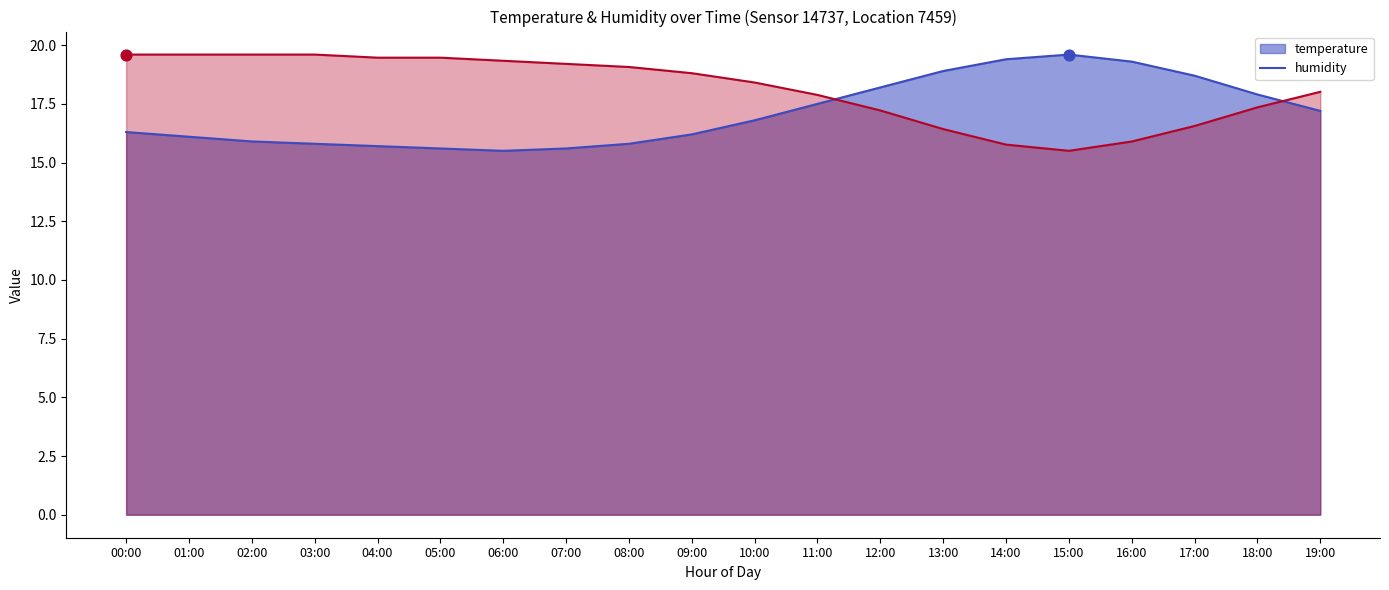

Is the value of humidity at 10:00 greater than the value of temperature at 04:00?

Yes